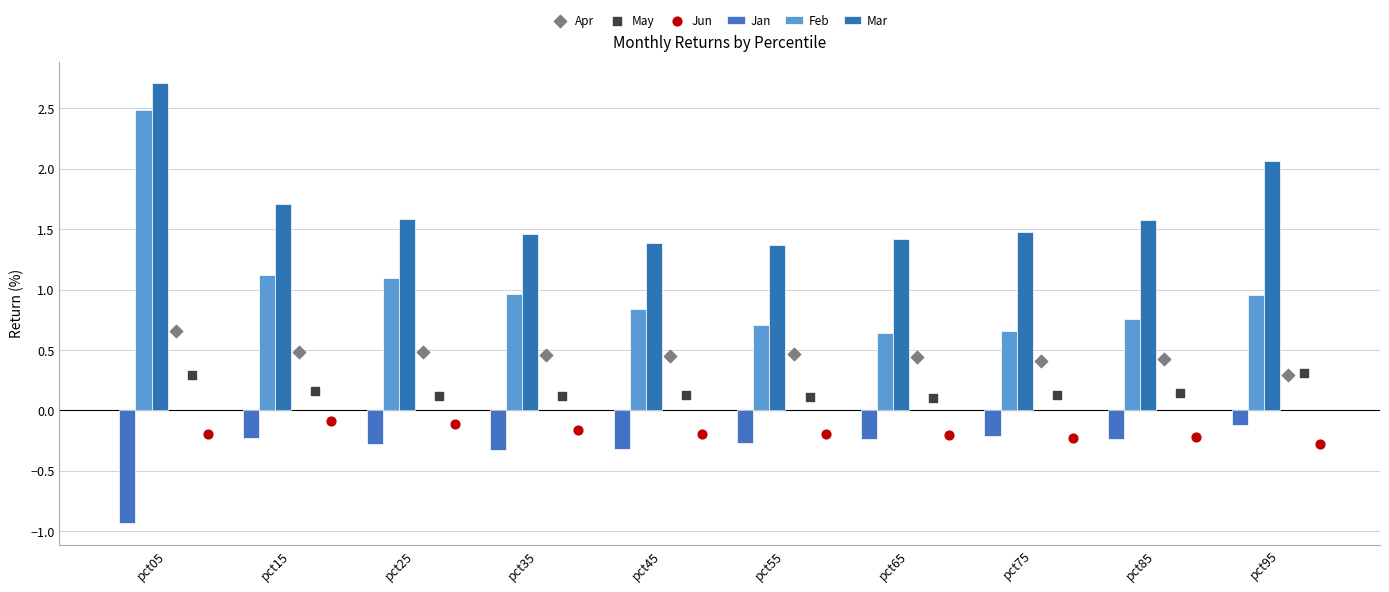

At how many categories does at least one series exceed 0?

10